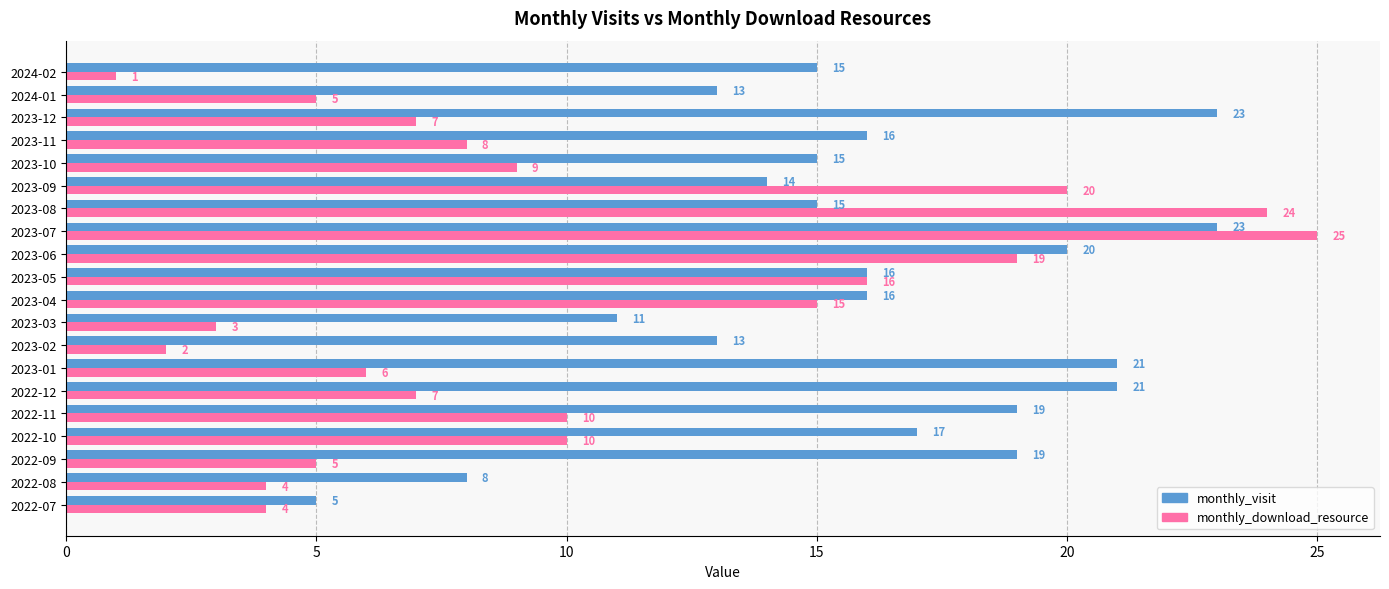

Which label corresponds to the largest value in the chart?

2023-07